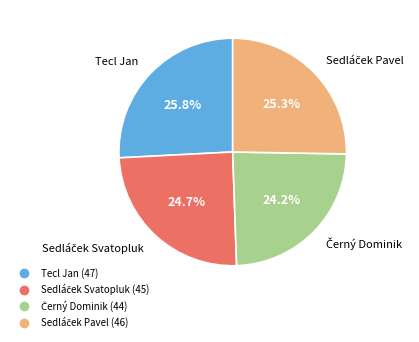

Which slice is the largest?

Tecl Jan